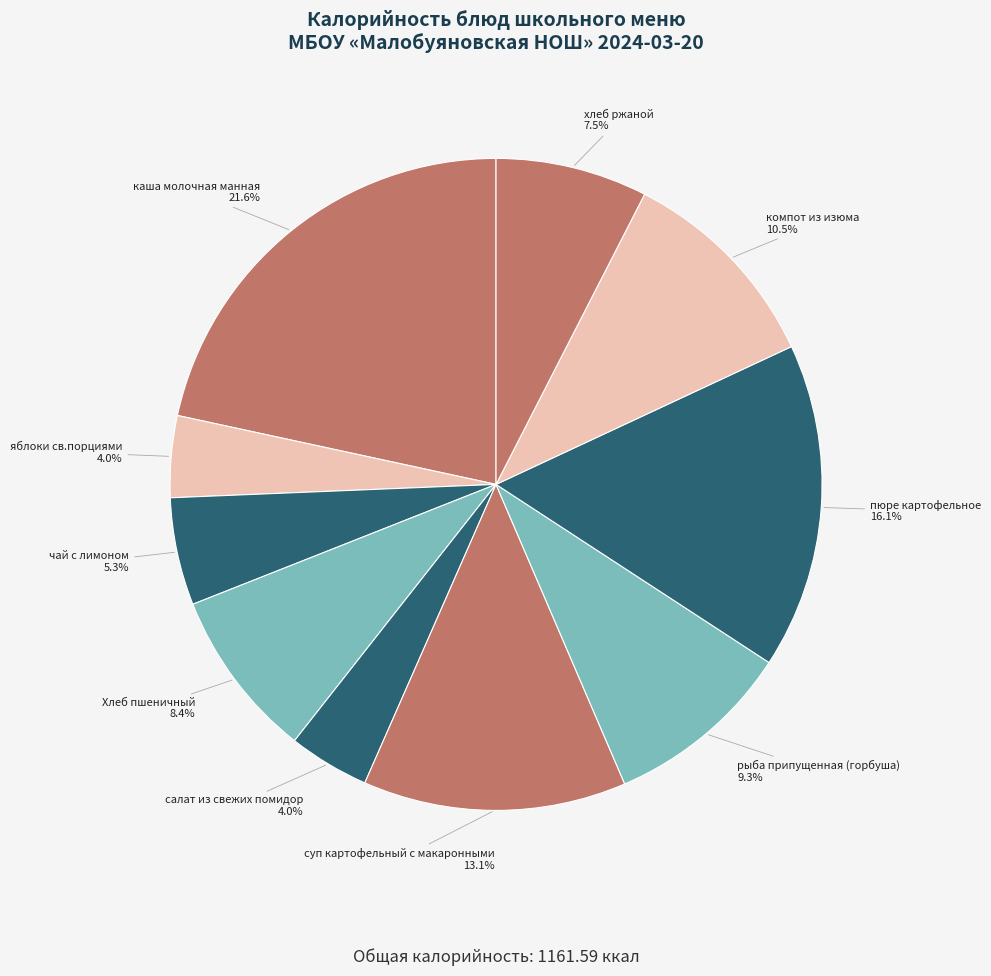

Does пюре картофельное account for over 50% of the chart?

No